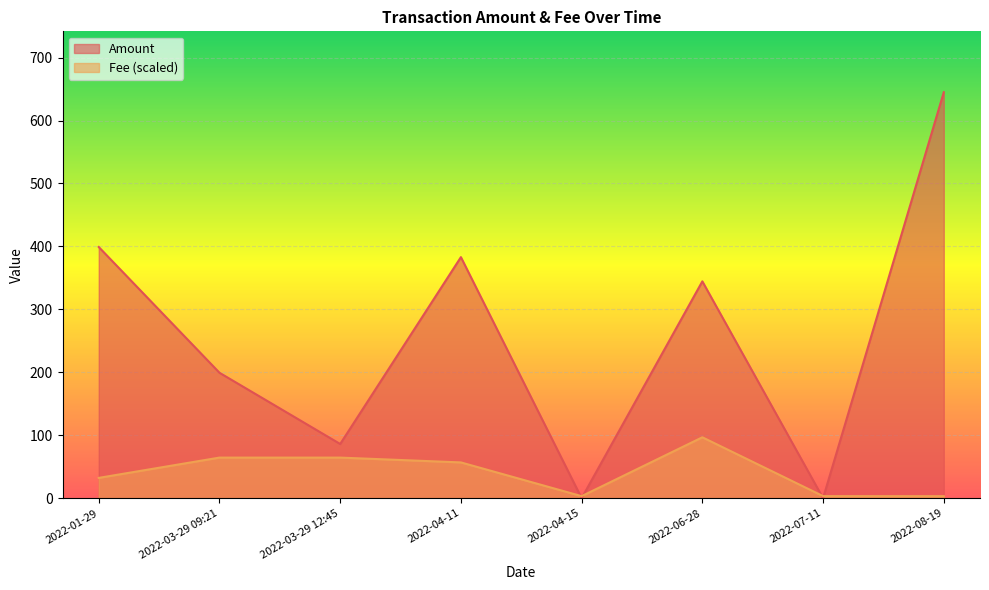

Read the Amount value at 2022-03-29 12:45.

86.1